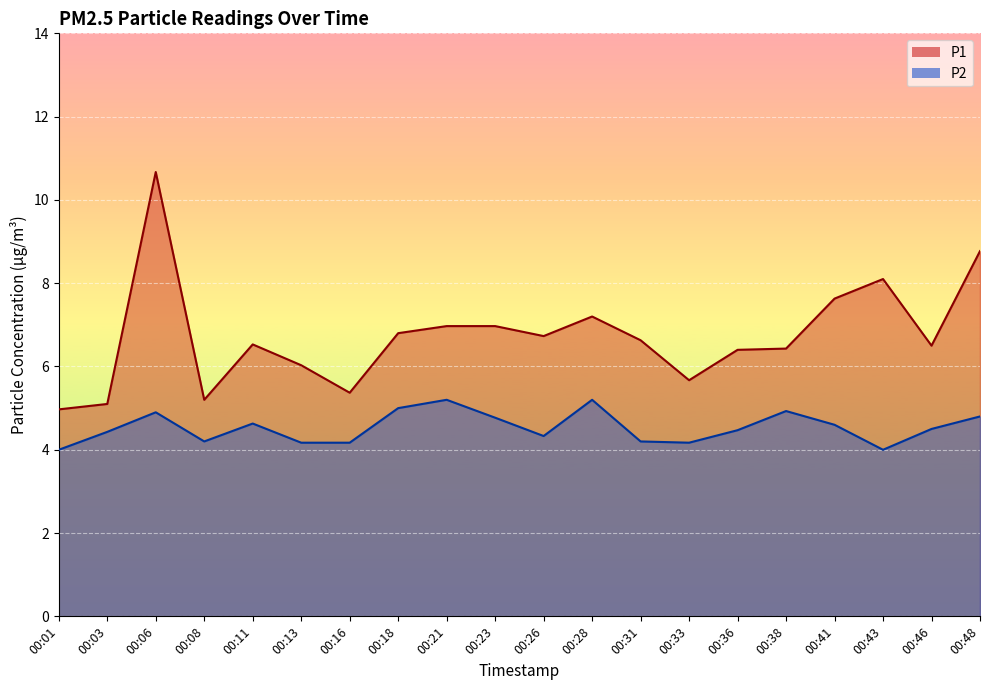

Reading right to left, extract all data points from this chart.

P1: 00:48=8.8	00:46=6.5	00:43=8.1	00:41=7.6	00:38=6.4	00:36=6.4	00:33=5.7	00:31=6.6	00:28=7.2	00:26=6.7	00:23=7.0	00:21=7.0	00:18=6.8	00:16=5.4	00:13=6.0	00:11=6.5	00:08=5.2	00:06=10.7	00:03=5.1	00:01=5.0
P2: 00:48=4.8	00:46=4.5	00:43=4.0	00:41=4.6	00:38=4.9	00:36=4.5	00:33=4.2	00:31=4.2	00:28=5.2	00:26=4.3	00:23=4.8	00:21=5.2	00:18=5.0	00:16=4.2	00:13=4.2	00:11=4.6	00:08=4.2	00:06=4.9	00:03=4.4	00:01=4.0